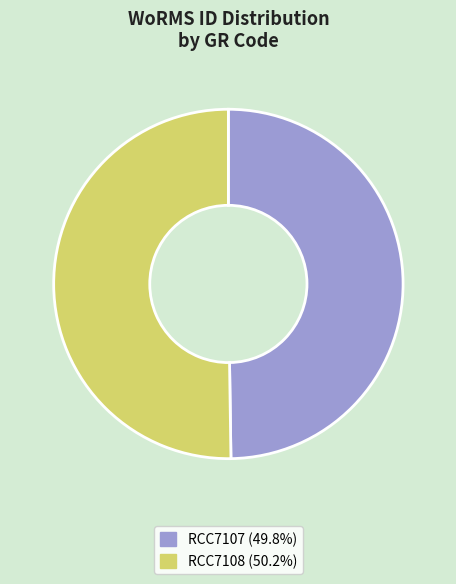

How many segments does this pie chart have?

2